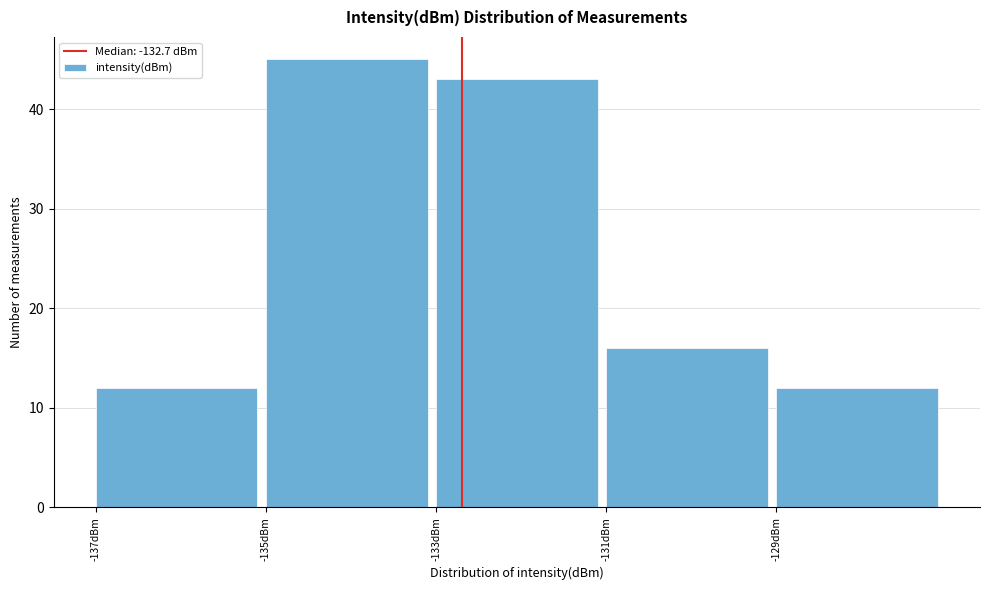

What is the height of the bar covering -137 to -135 on the x-axis? The values are not printed on the chart, so give them approximately, as read against the axis.

12